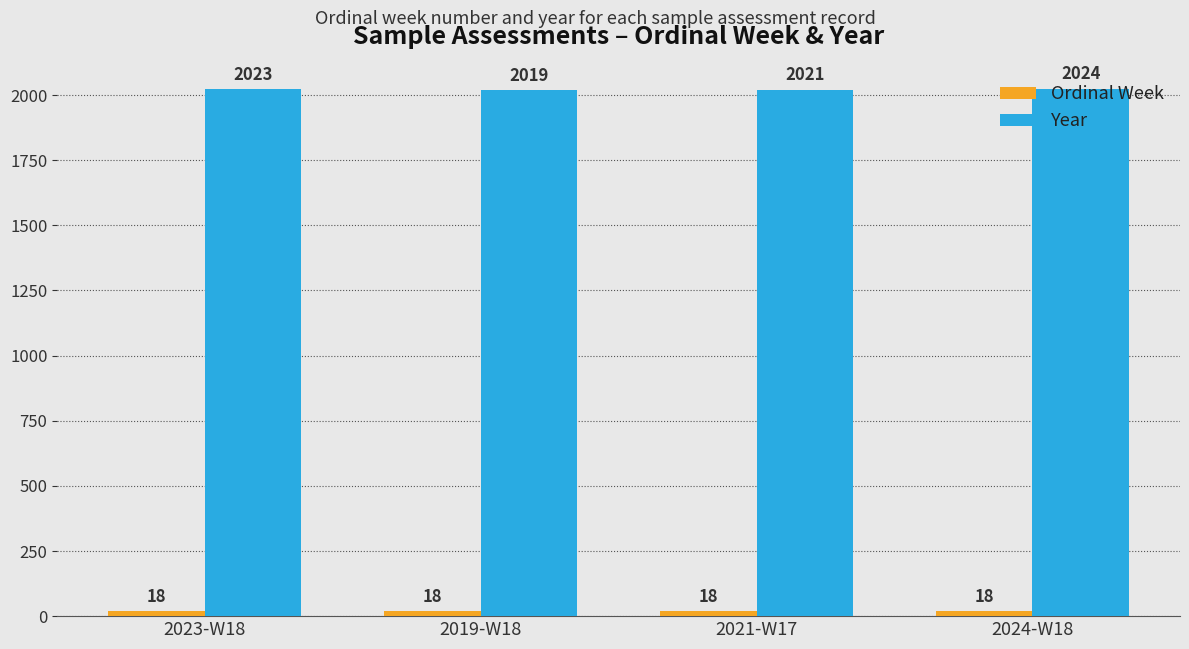

How many bars are there in each group?

2